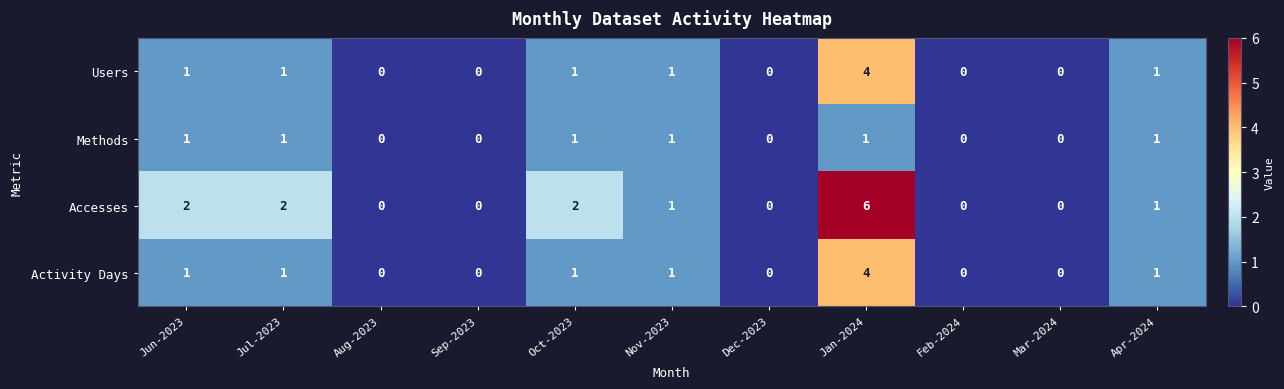

At which category is the sum across all series the highest?

Jan-2024